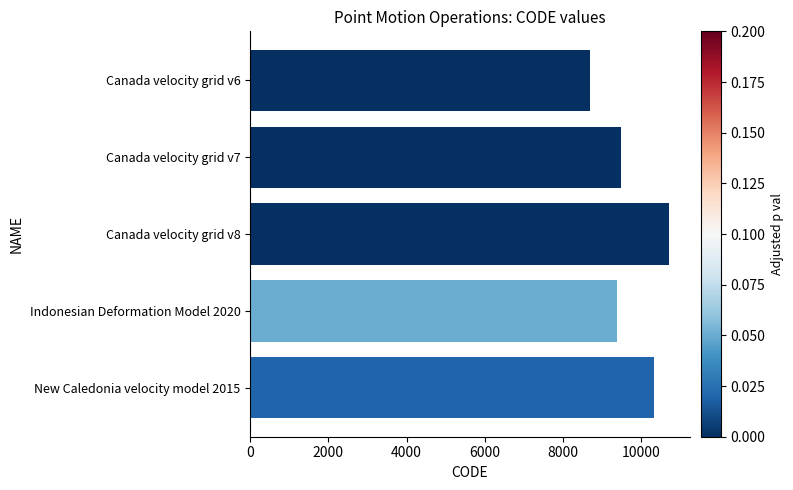

What is the value of the 1st bar from the top?

8676